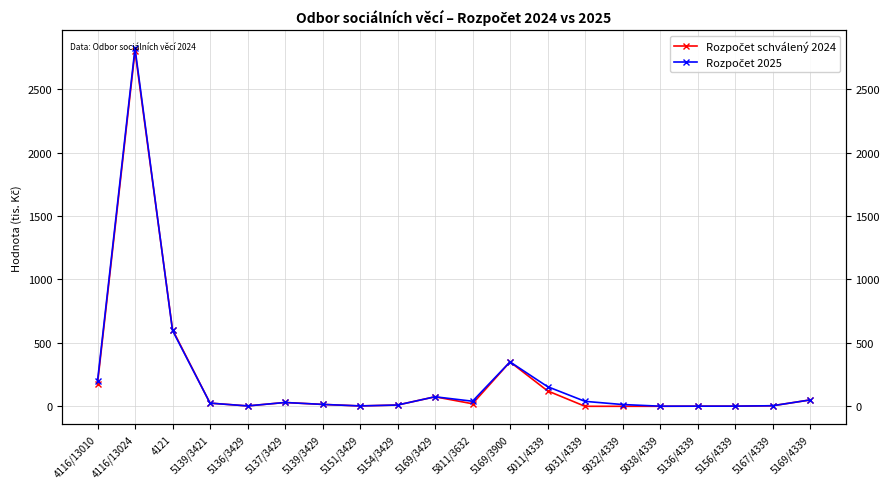

How many categories are shown in the chart?

20